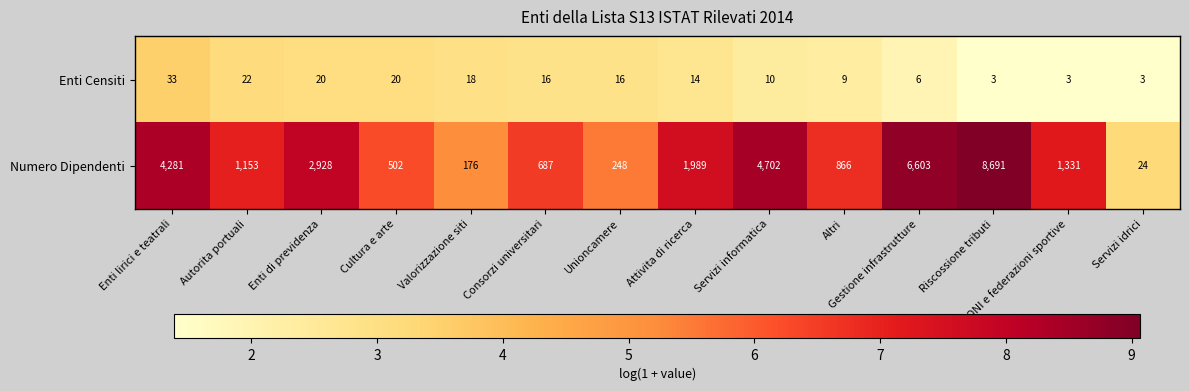

Which series changed the most between Enti di previdenza and CONI e federazioni sportive?

Numero Dipendenti